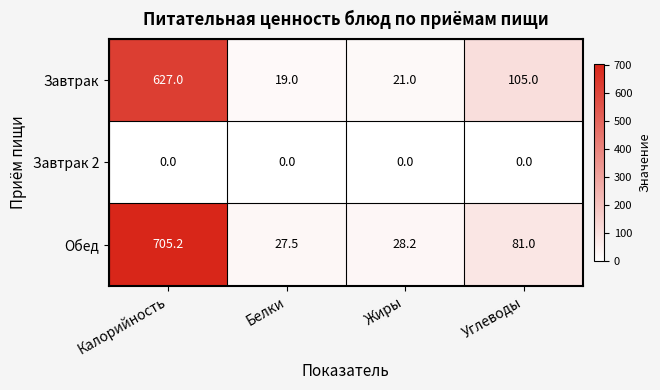

How many categories are shown in the chart?

4